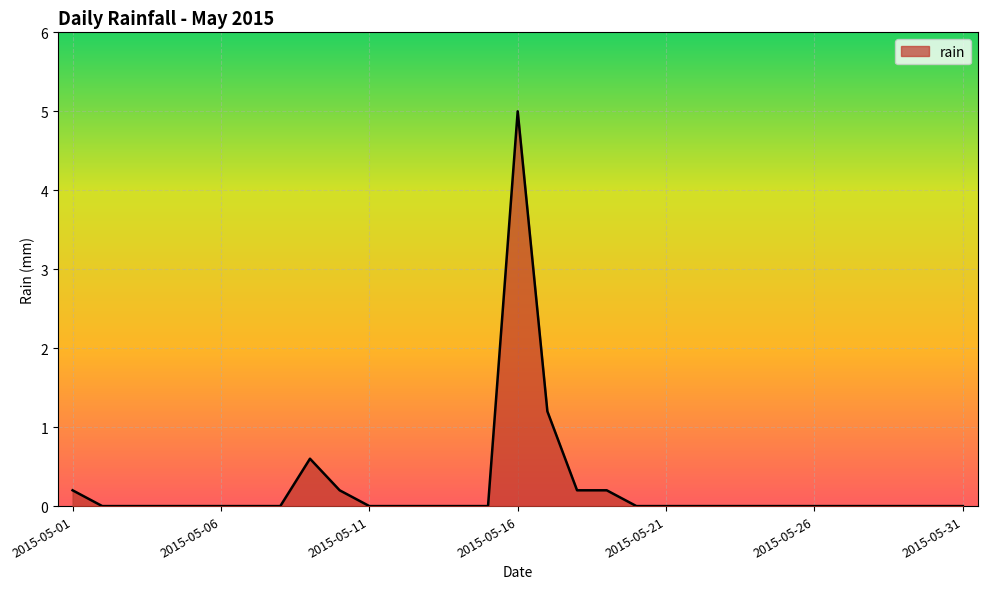

What is the greatest value displayed?

5.0